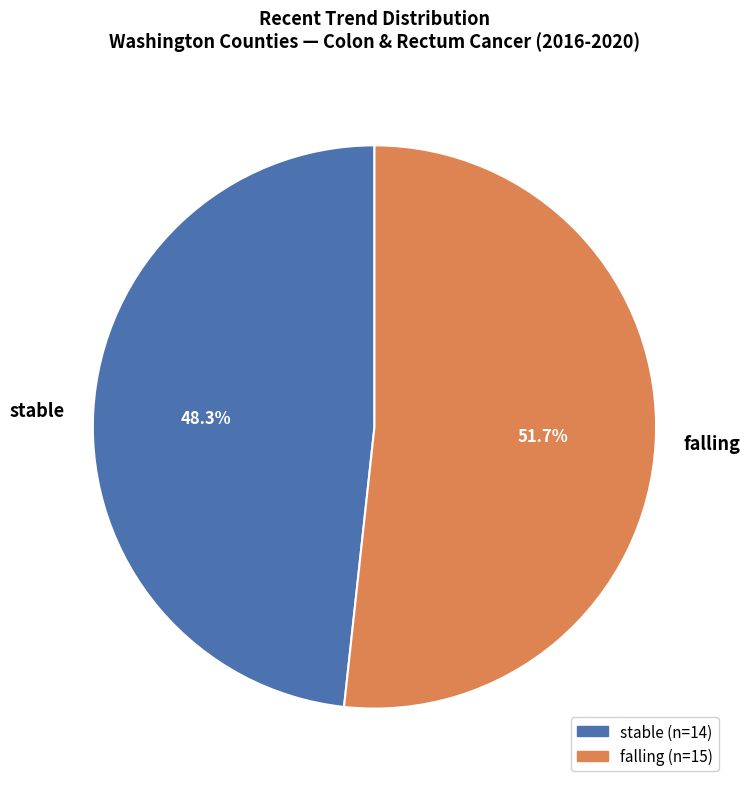

What is the total percentage of falling and stable?

100.0%